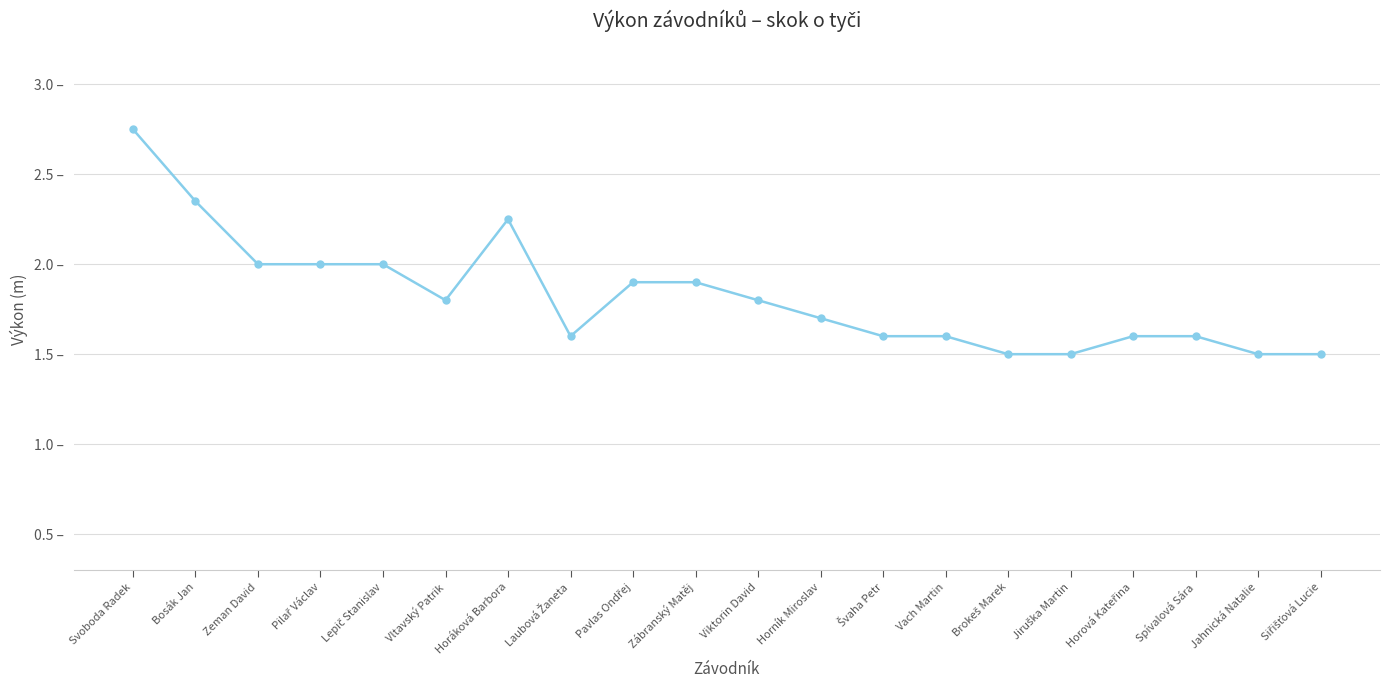

Is this an area chart (filled region under the line)?

No